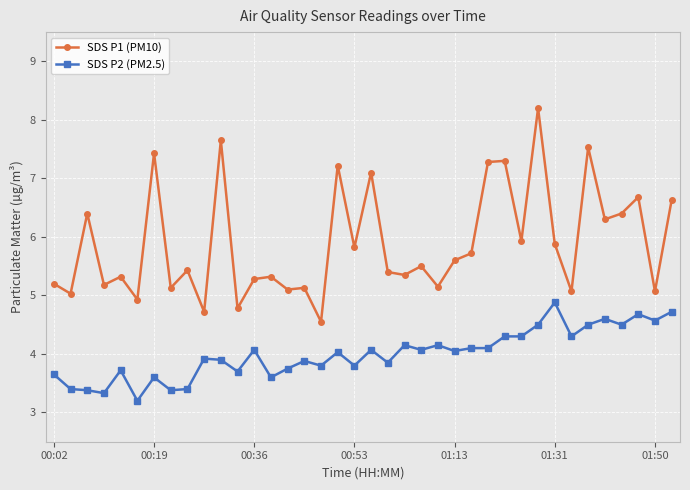

At how many categories does at least one series exceed 5?

34